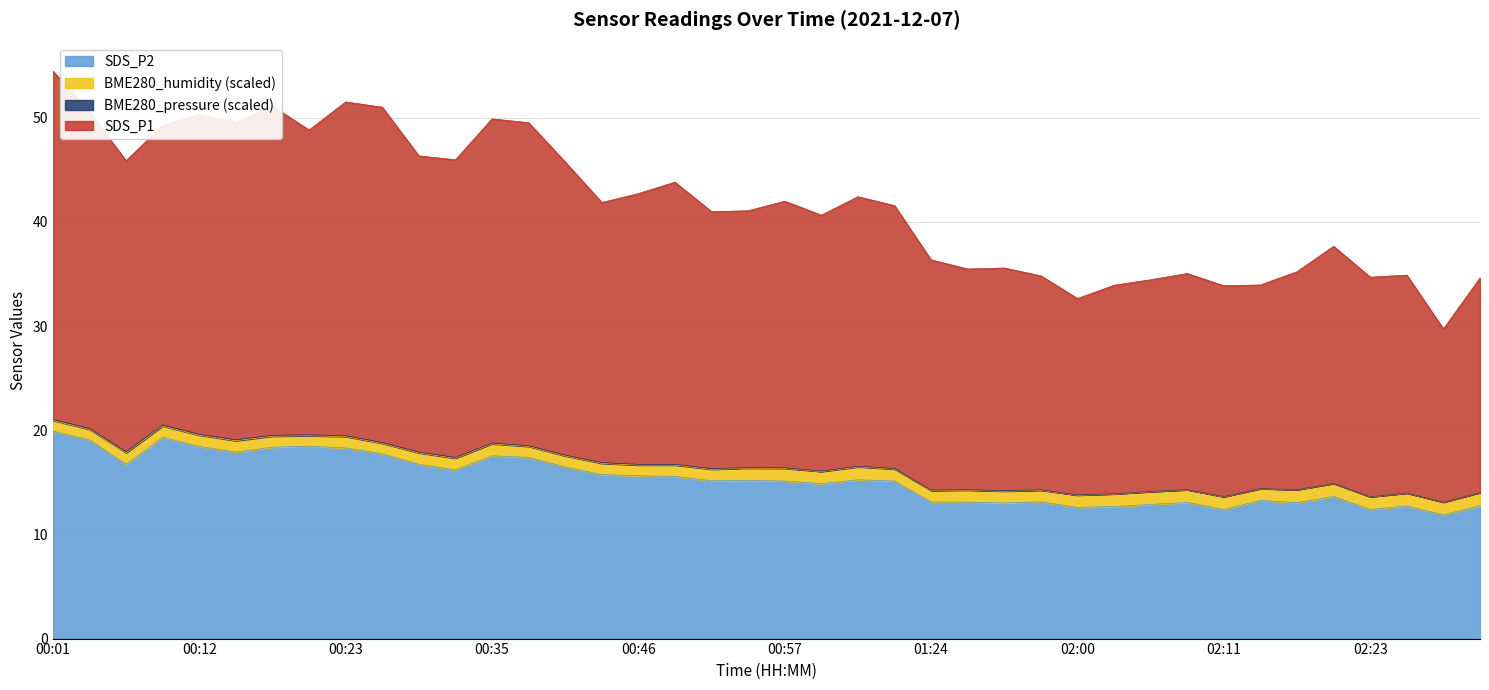

True or false: SDS_P2 and SDS_P1 cross at least once.

False